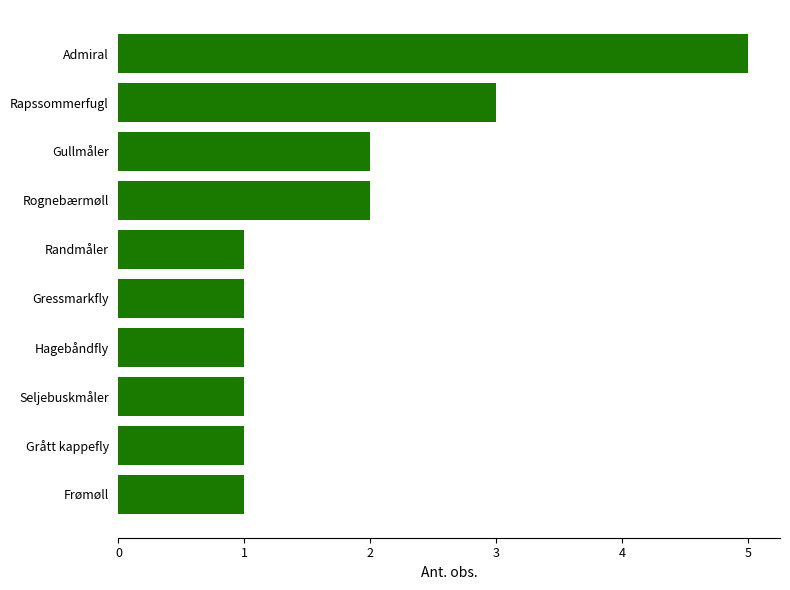

What position from the bottom is Admiral?

10